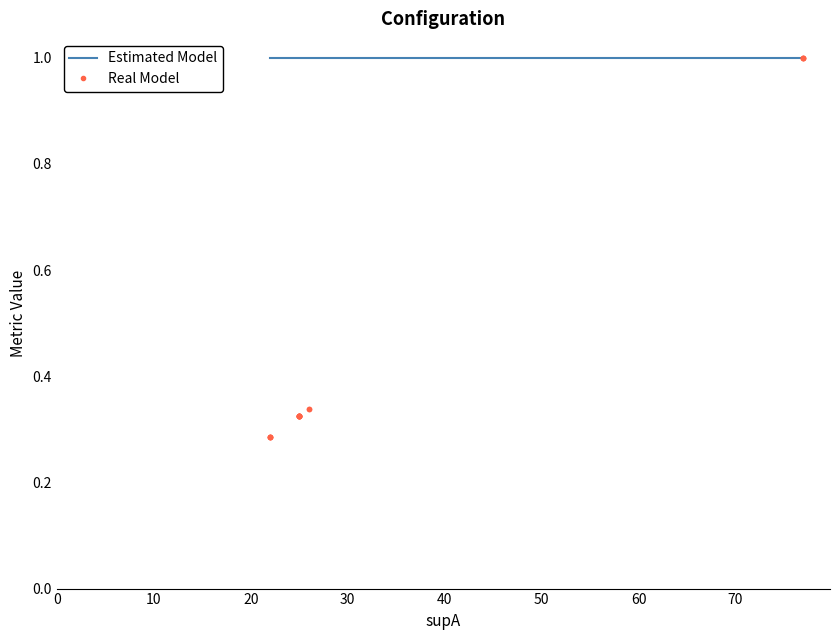

True or false: Real Model and Estimated Model intersect in this chart.

False